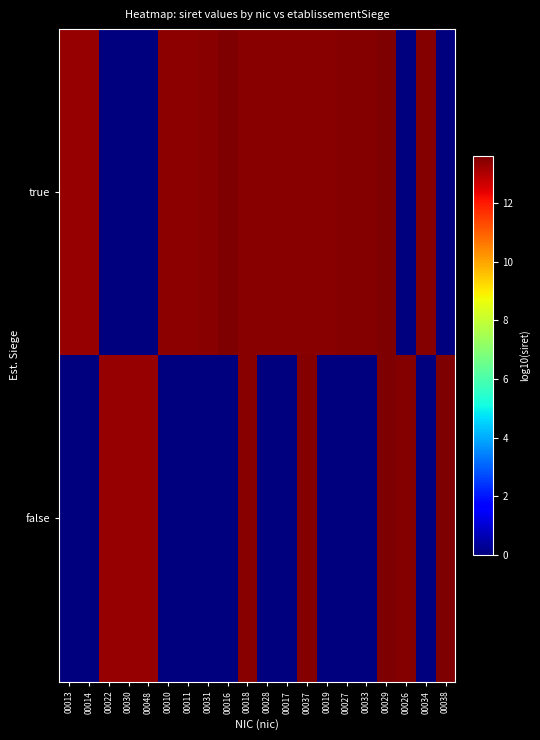

Reading left to right, list all the values displayed in this chart.

true: 00013=13.3	00014=13.3	00022=0.0	00030=0.0	00048=0.0	00010=13.4	00011=13.4	00031=13.5	00016=13.6	00018=13.5	00028=13.5	00017=13.5	00037=13.5	00019=13.5	00027=13.5	00033=13.5	00029=13.6	00026=0.0	00034=13.5	00038=0.0
false: 00013=0.0	00014=0.0	00022=13.3	00030=13.3	00048=13.3	00010=0.0	00011=0.0	00031=0.0	00016=0.0	00018=13.5	00028=0.0	00017=0.0	00037=13.5	00019=0.0	00027=0.0	00033=0.0	00029=13.6	00026=13.5	00034=0.0	00038=13.6